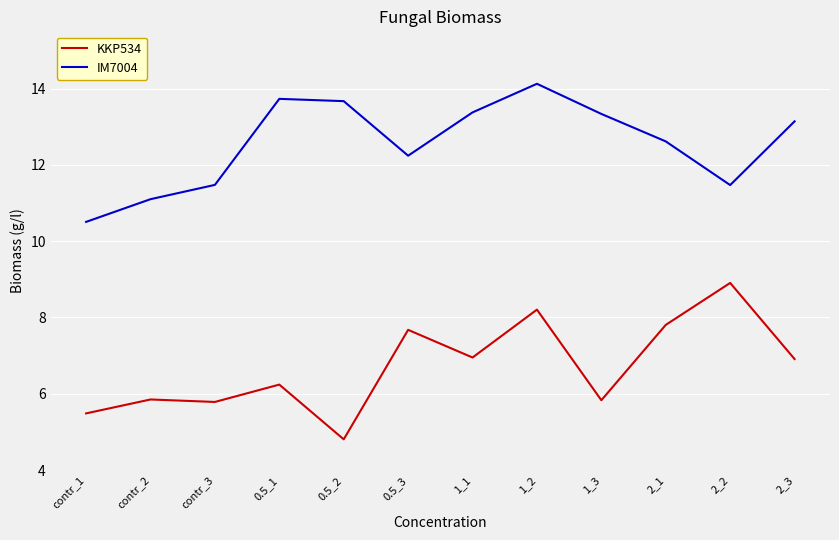

True or false: KKP534 and IM7004 intersect in this chart.

False